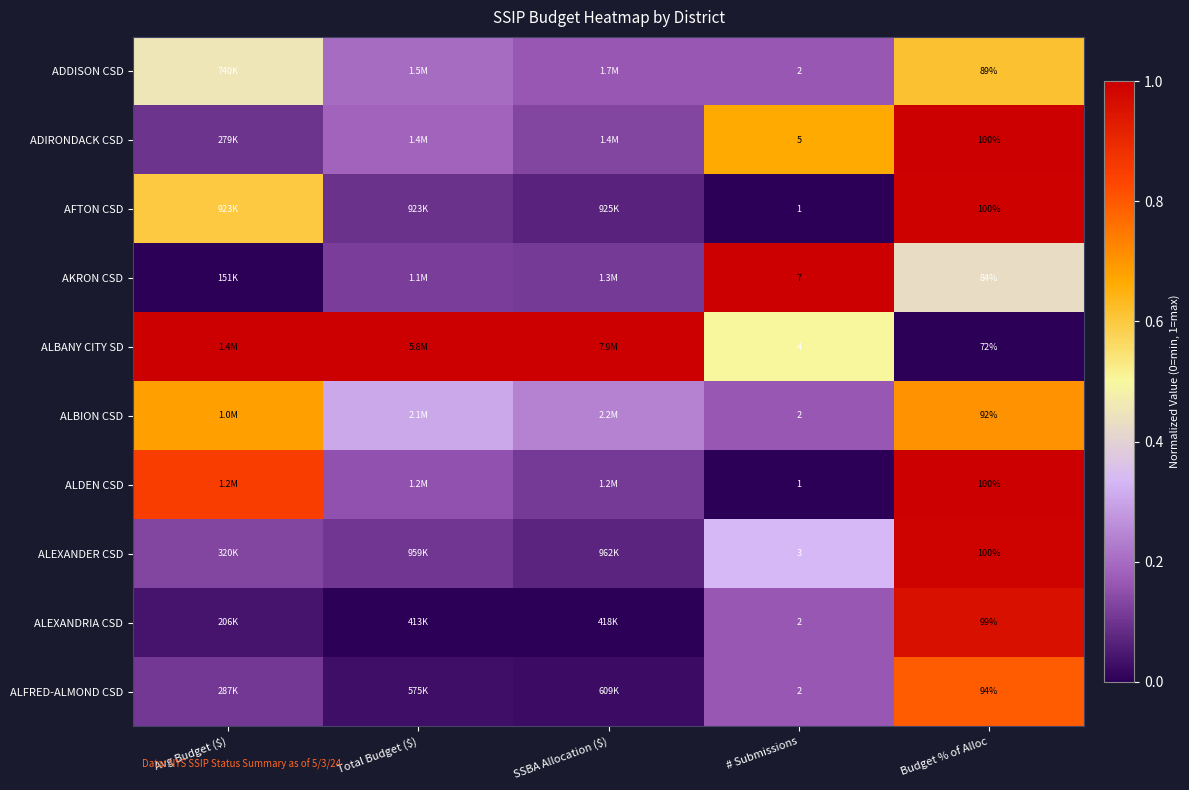

Is the value of ALEXANDER CSD at Budget % of Alloc greater than the value of ALBANY CITY SD at Budget % of Alloc?

Yes